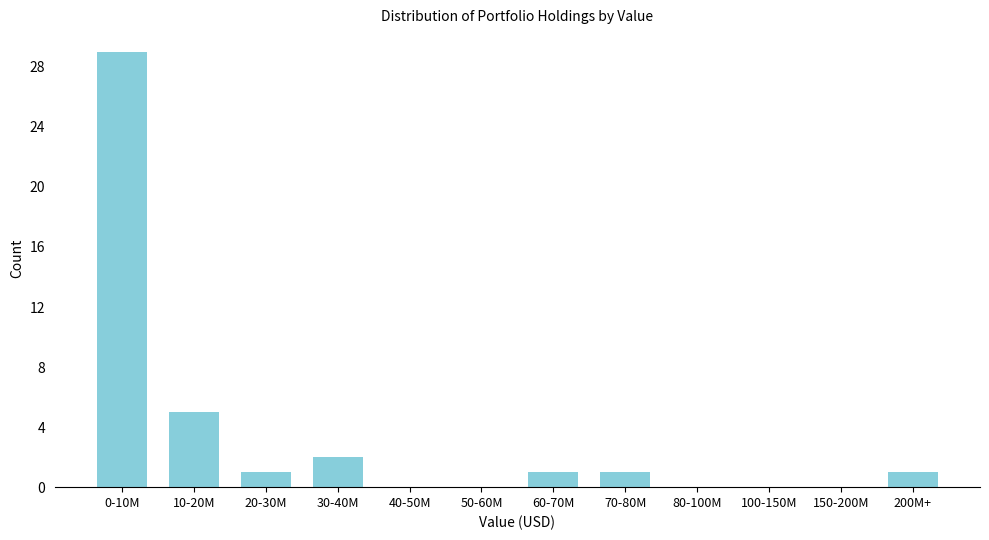

Reading left to right, extract all data points from this chart.

0-10M=29	10-20M=5	20-30M=1	30-40M=2	40-50M=0	50-60M=0	60-70M=1	70-80M=1	80-100M=0	100-150M=0	150-200M=0	200M+=1